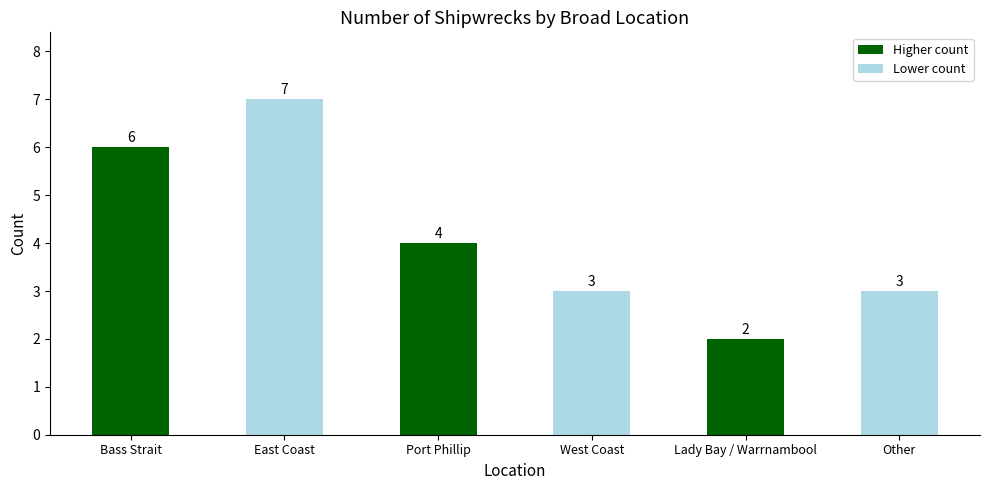

What is the greatest value displayed?

7